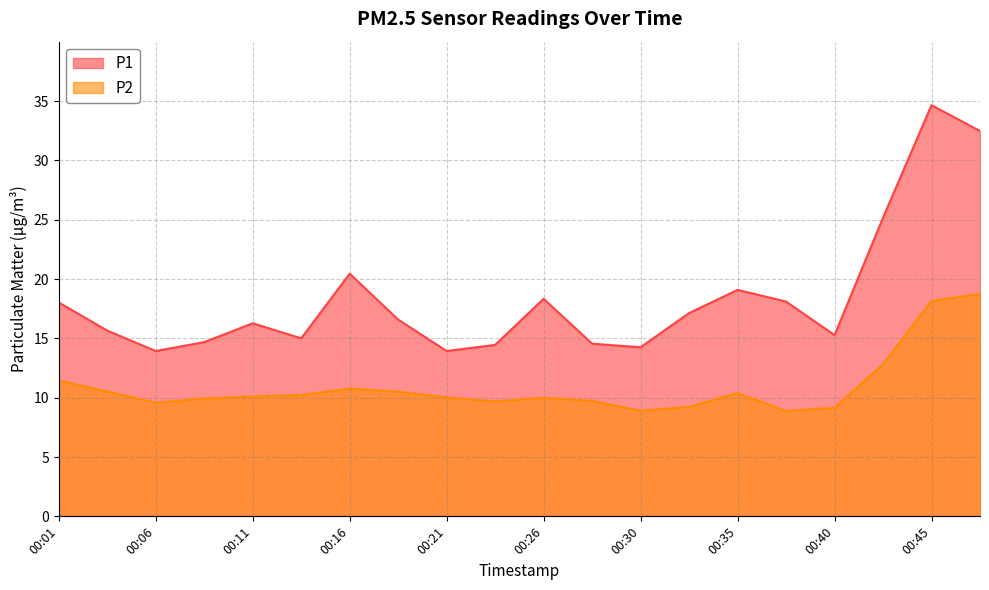

List the series in order of their overall mean, lowest first.

P2, P1